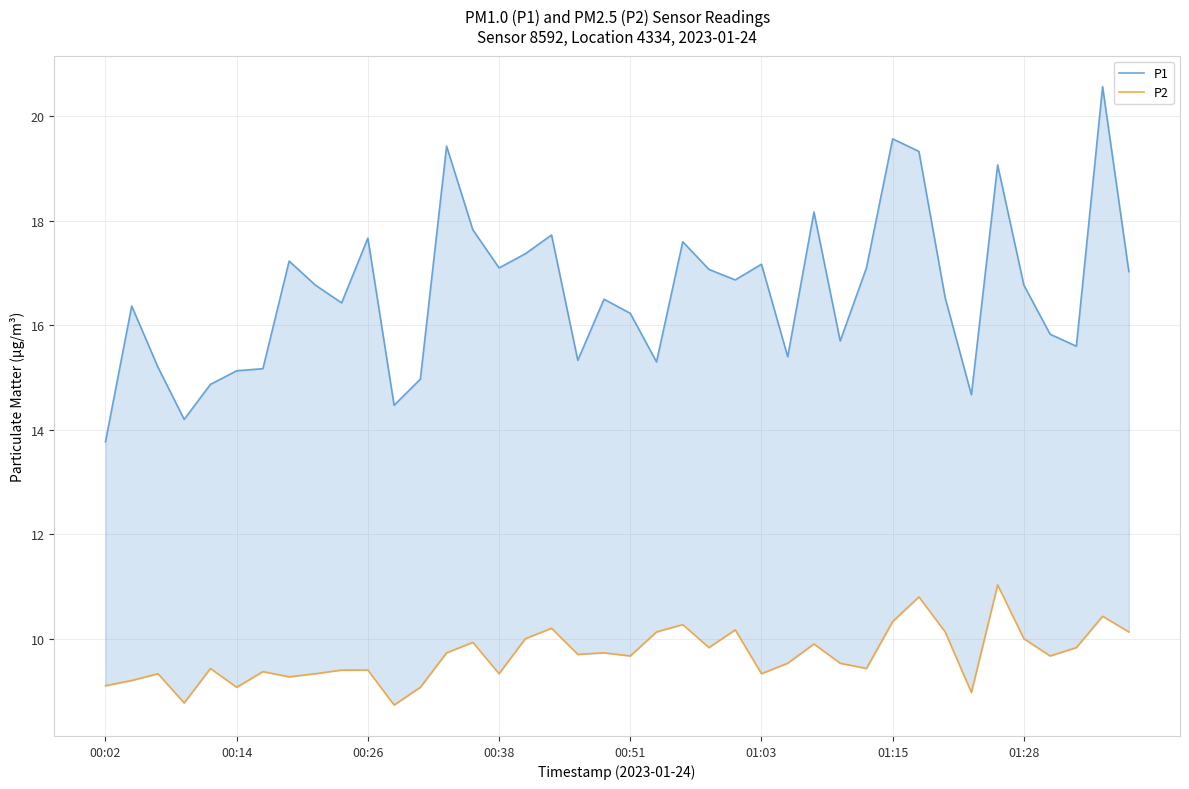

What is the sum of the P1 values at 00:14 and 28?

32.1